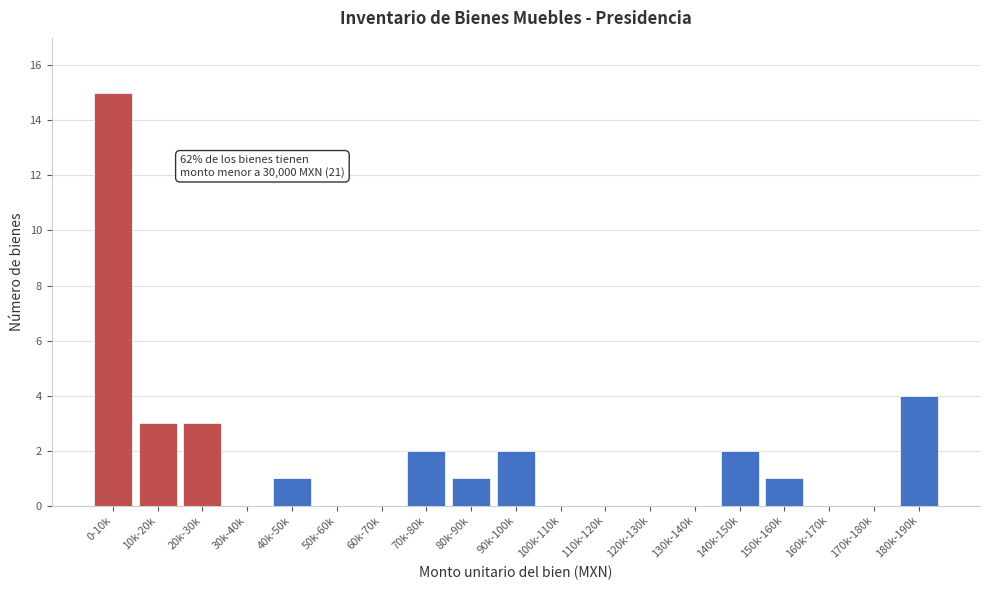

Reading left to right, what are all the values shown in this chart?

0-10k=15	10k-20k=3	20k-30k=3	30k-40k=0	40k-50k=1	50k-60k=0	60k-70k=0	70k-80k=2	80k-90k=1	90k-100k=2	100k-110k=0	110k-120k=0	120k-130k=0	130k-140k=0	140k-150k=2	150k-160k=1	160k-170k=0	170k-180k=0	180k-190k=4